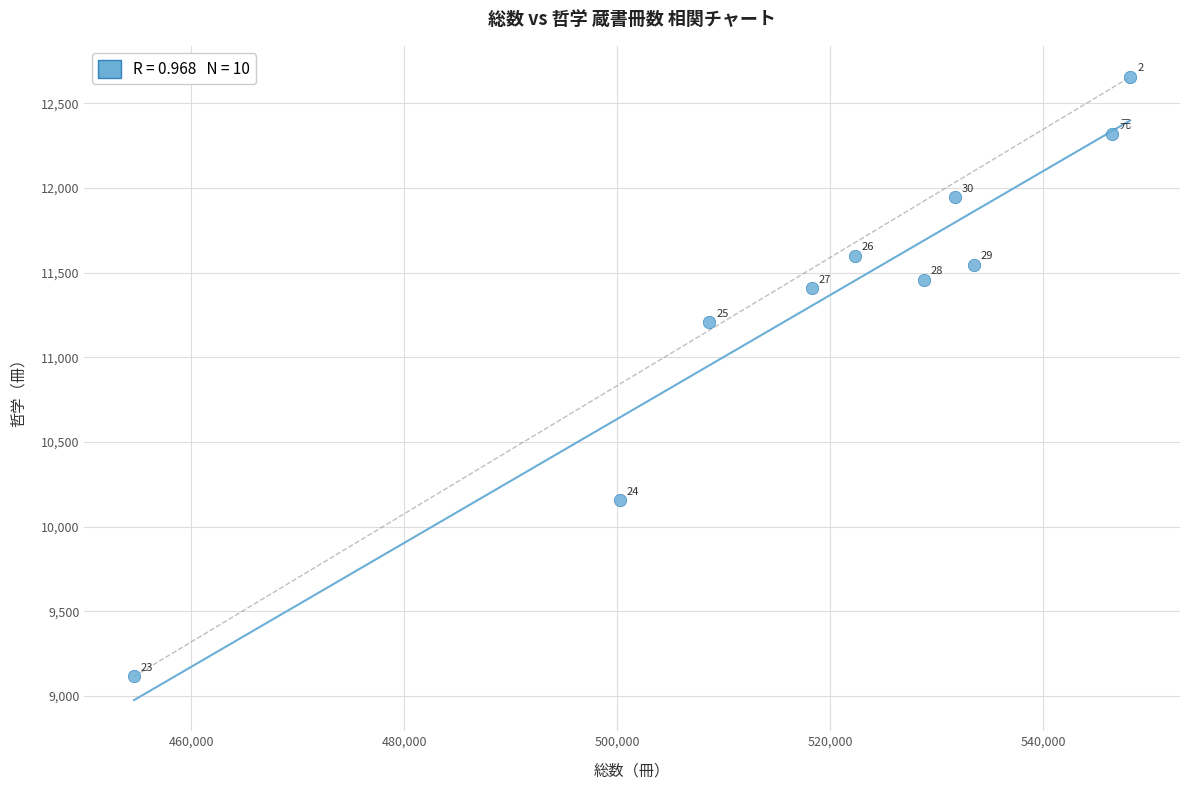

What Y value in the scatter plot is closest to 10885?

11208